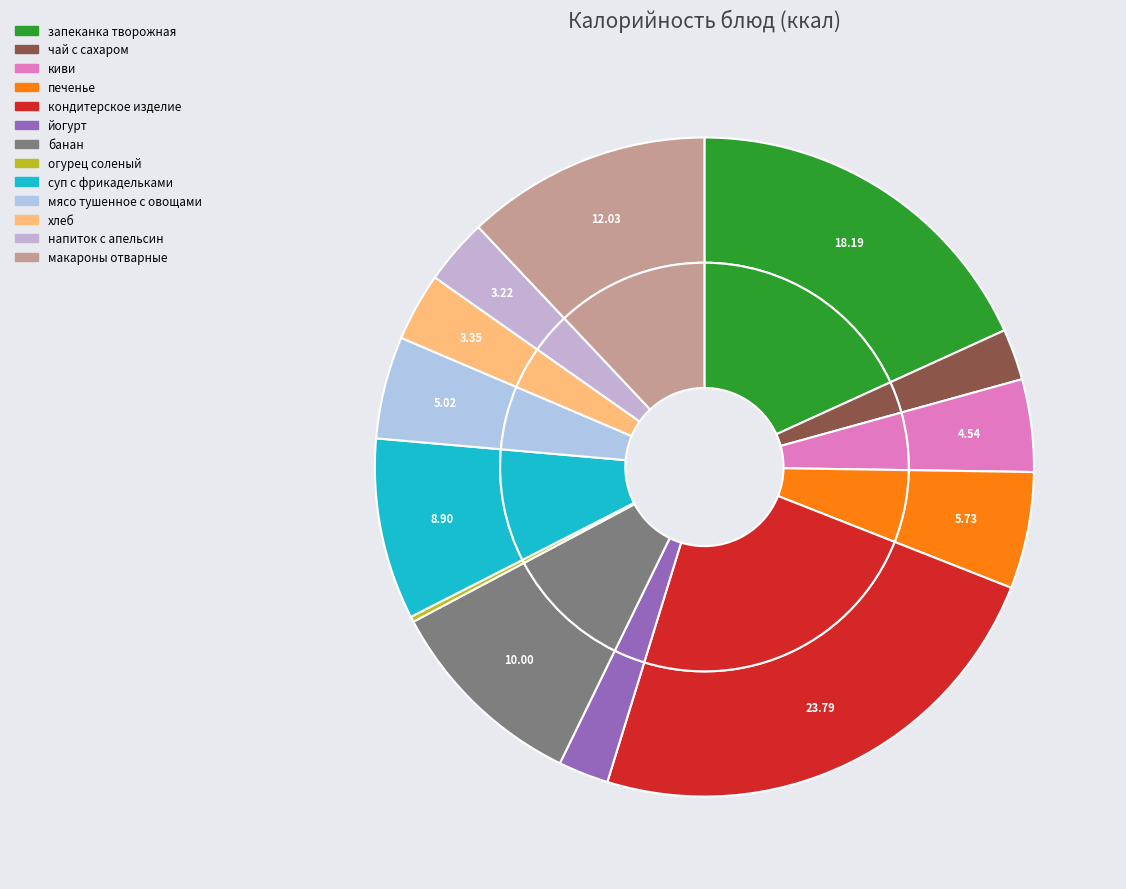

Does any single category account for the majority?

No